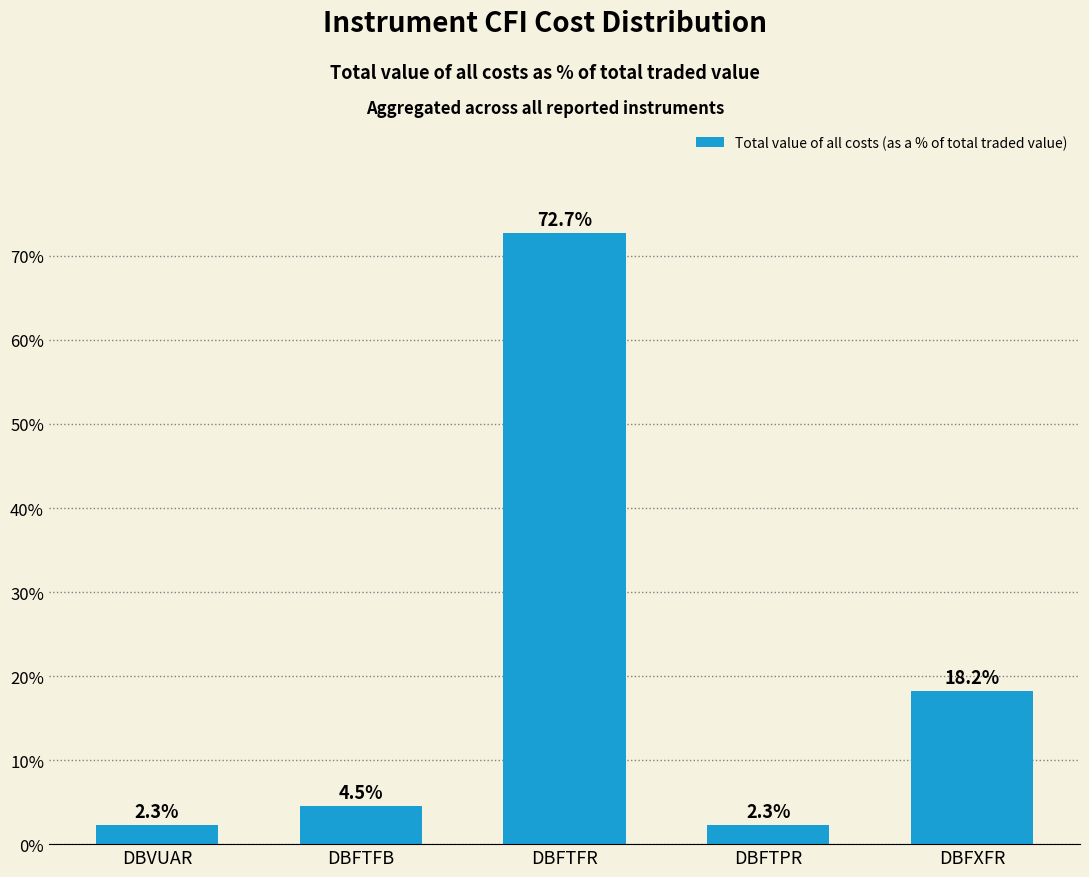

Between DBFXFR and DBFTPR, which is larger?

DBFXFR